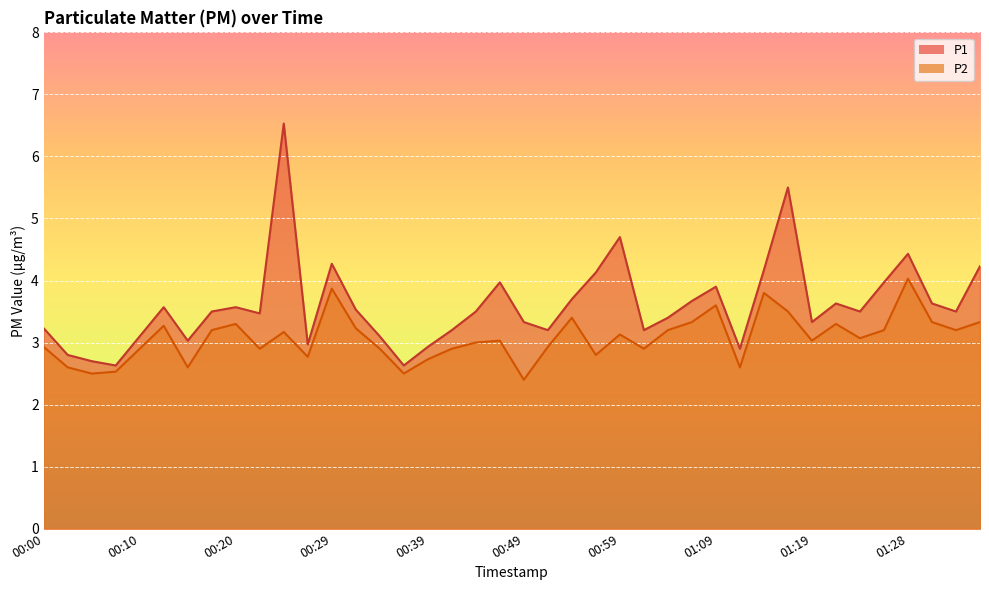

True or false: P1 and P2 cross at least once.

False